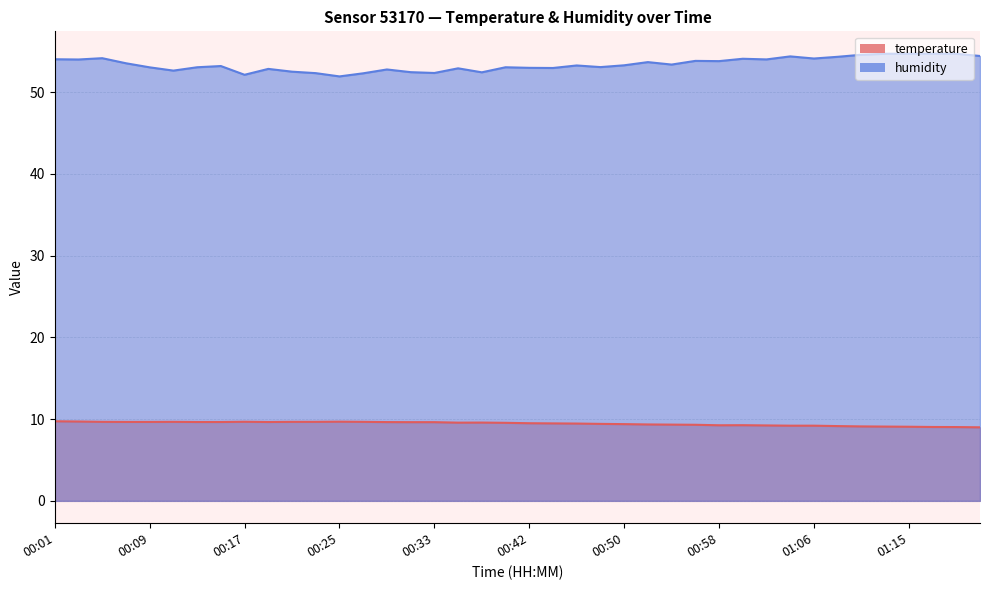

What is the total value across all series at 00:03?

63.7